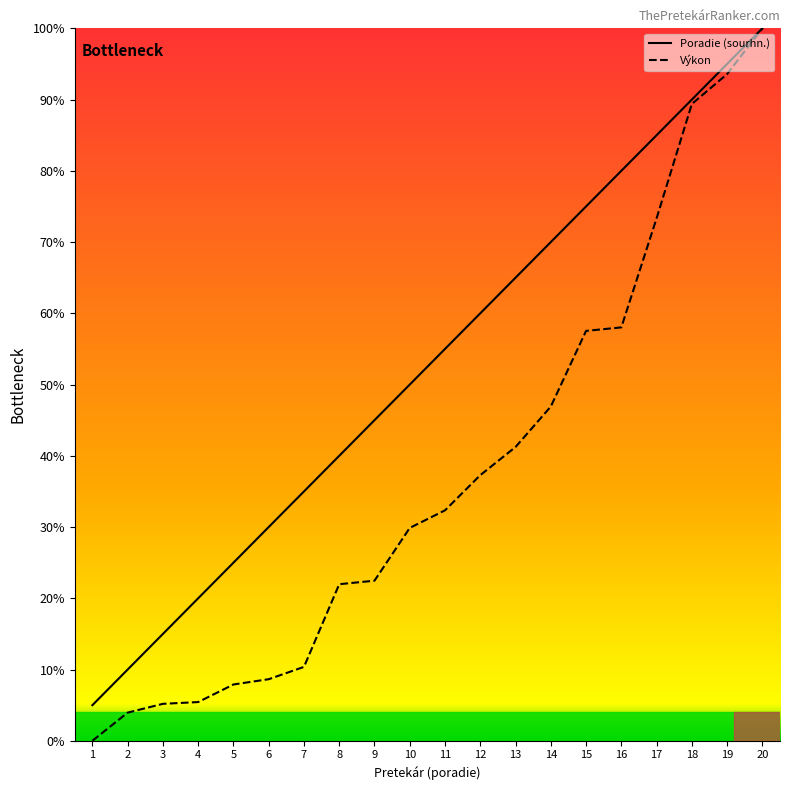

What position from the left is Lukáč?

9